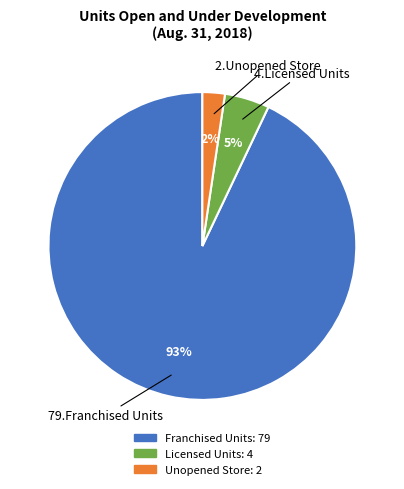

How many slices are in this pie chart?

3